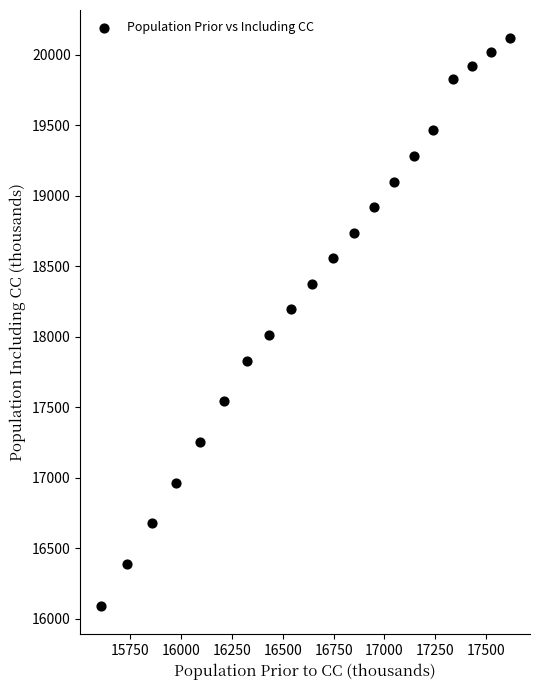

What is the range of Y values (max minus min)?

4027.5